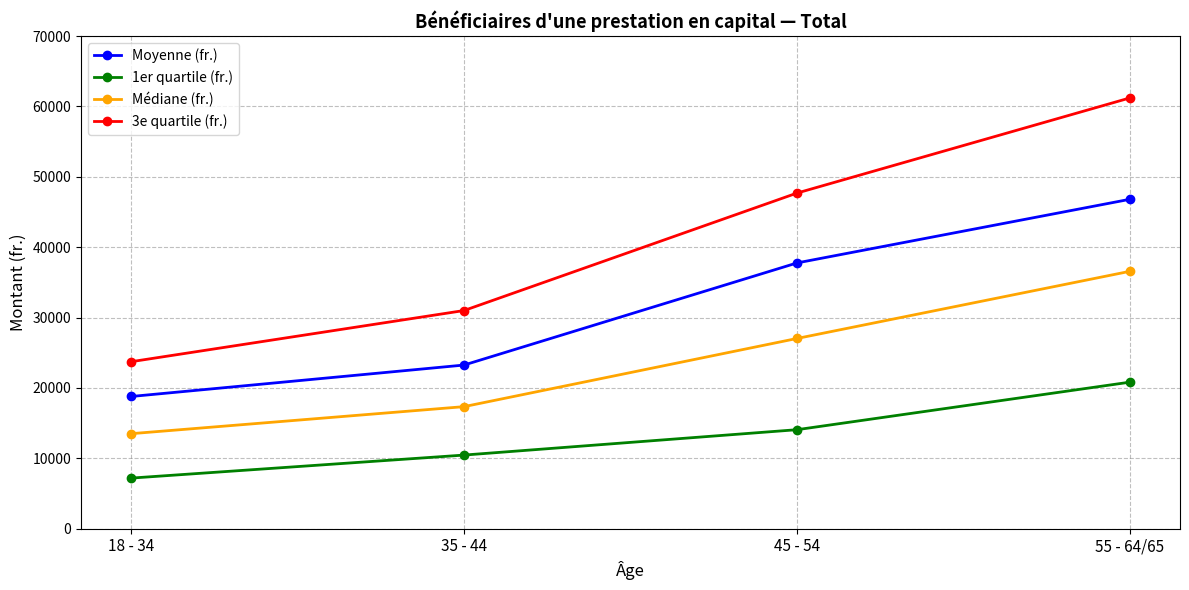

What are all the series names shown in the legend?

Moyenne (fr.), 1er quartile (fr.), Médiane (fr.), 3e quartile (fr.)